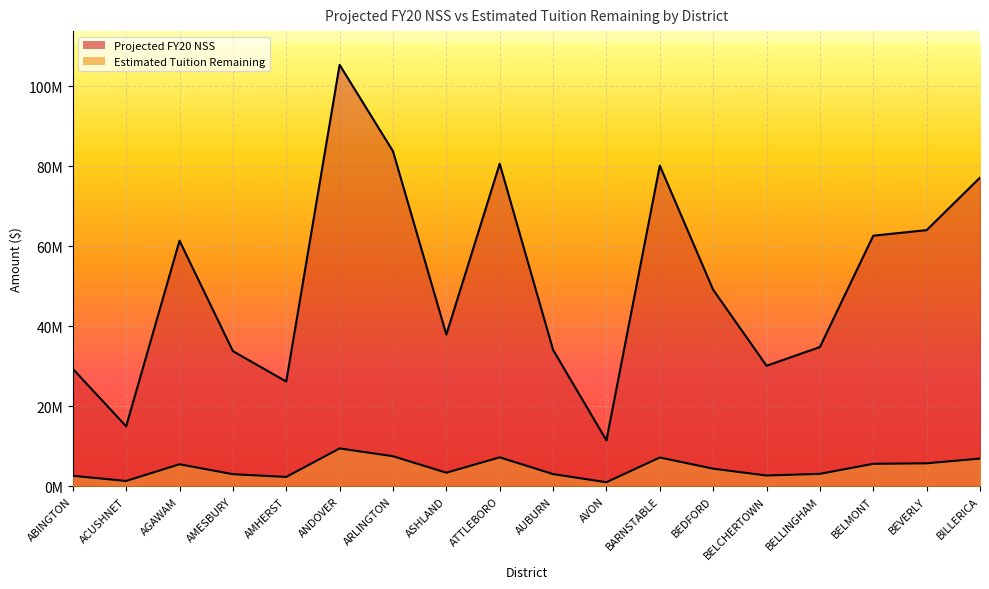

How many data points in Projected FY20 NSS are less than 49137487?

9